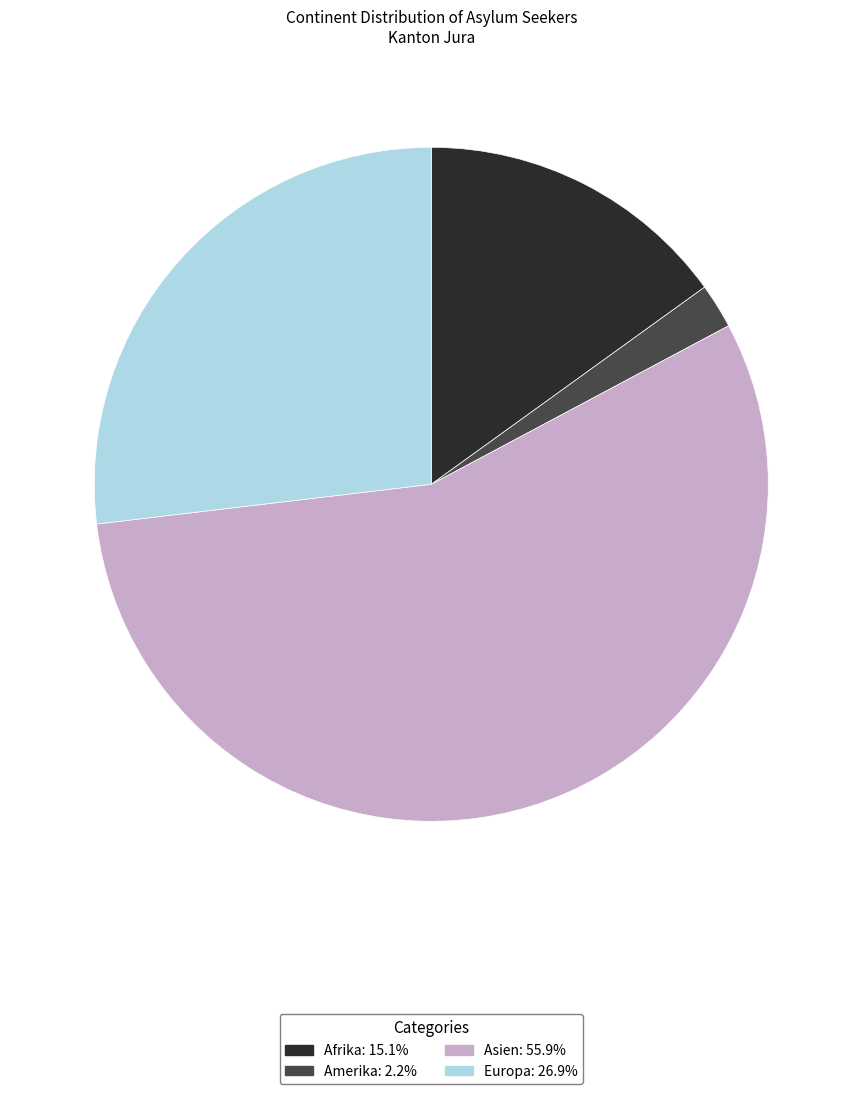

Is the sum of Europa and Asien greater than half?

Yes